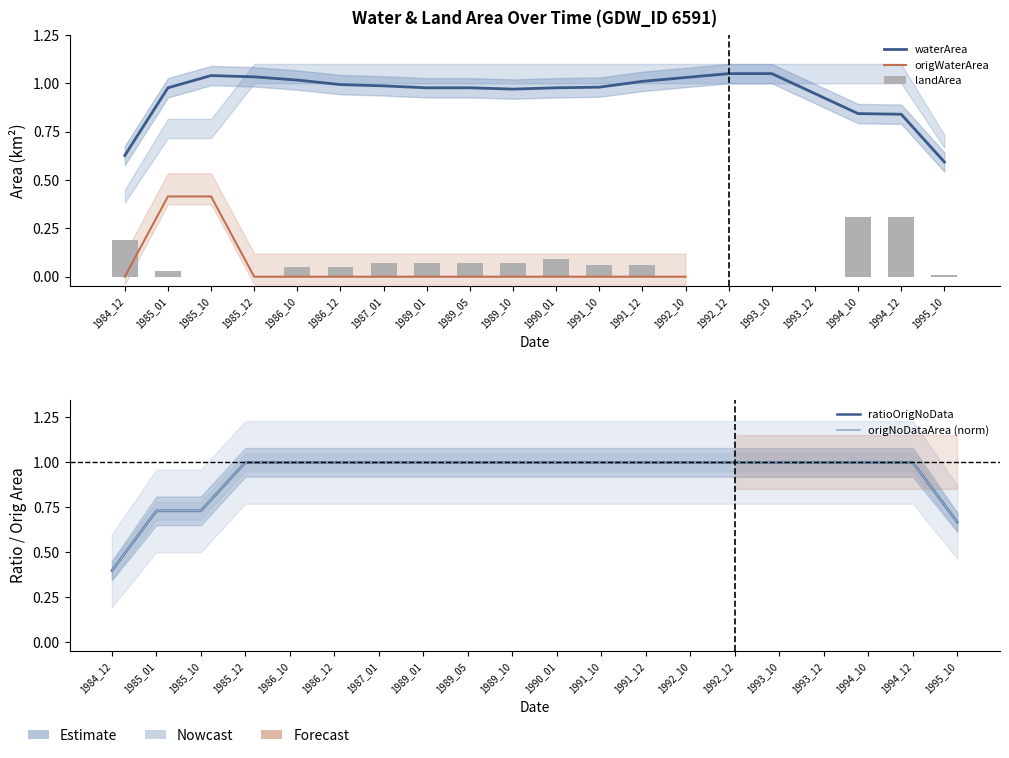

The value of ratioOrigNoData at 1992_10 is 1.7. True or false?

False